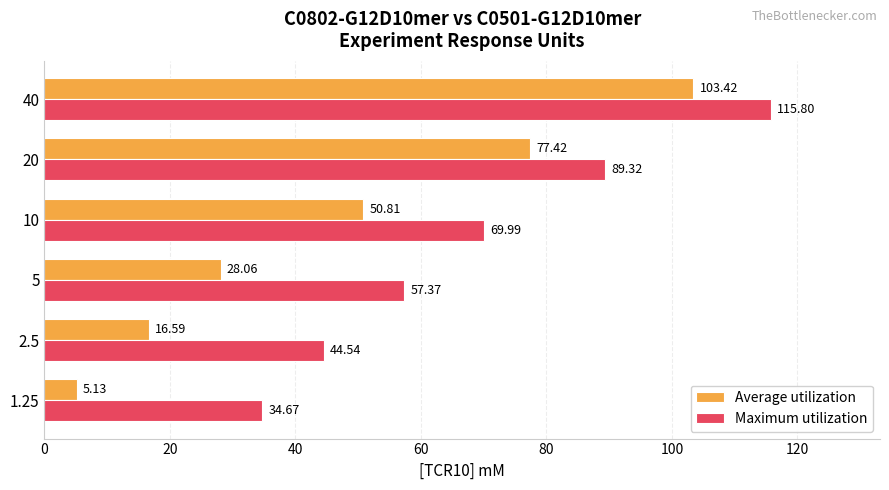

What is the difference between the Average utilization values at 1.25 and 2.5?

11.5